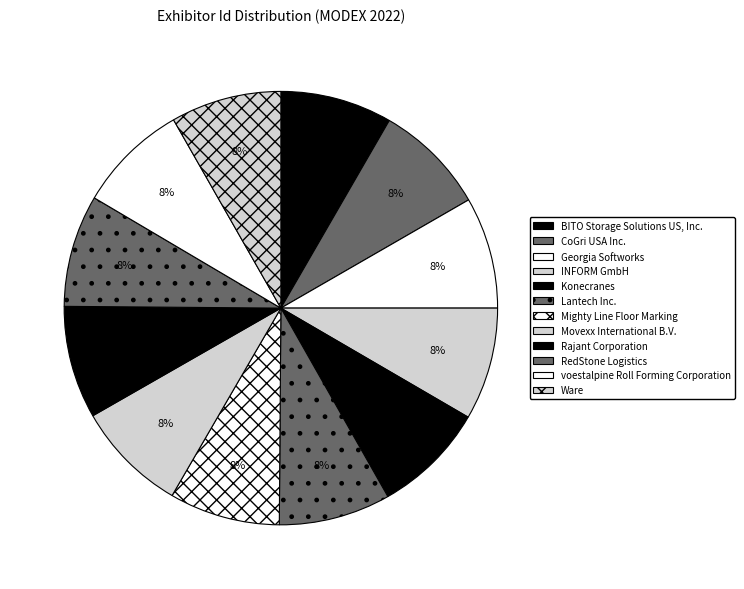

Is there a majority slice in this chart?

No